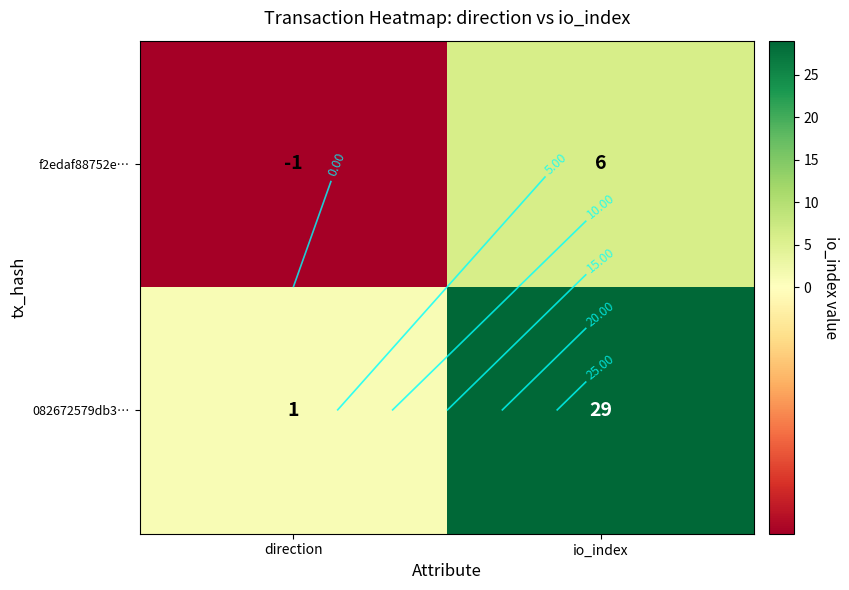

The value of f2edaf88752e… at io_index is 8. True or false?

False